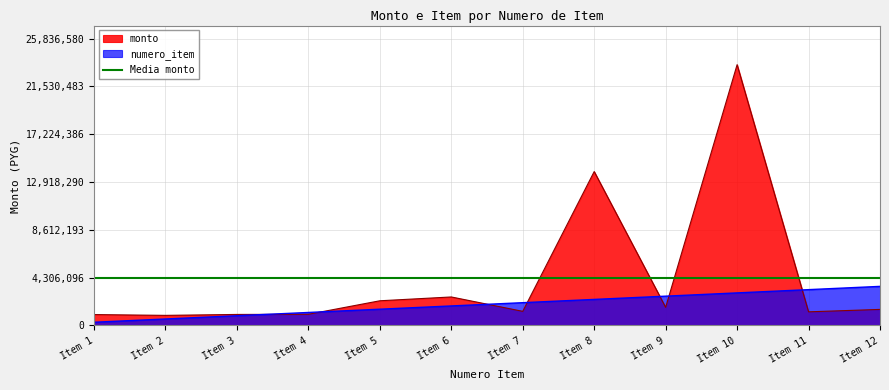

The value of monto at Item 8 is 13861600.0. True or false?

True